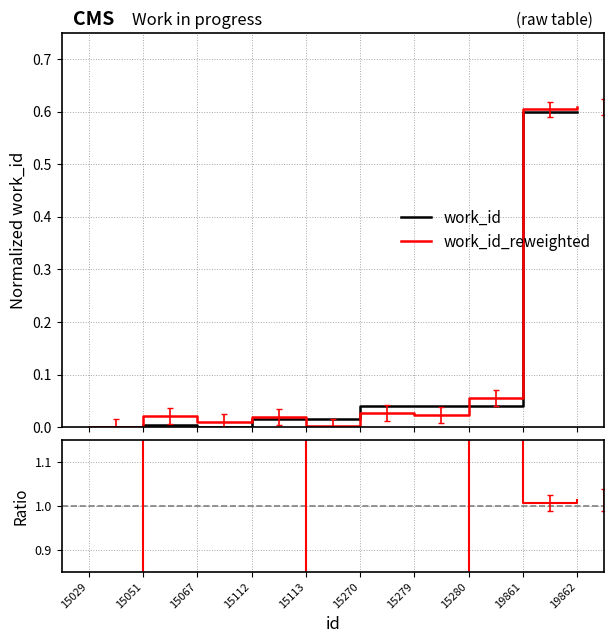

True or false: work_id and ratio intersect in this chart.

False